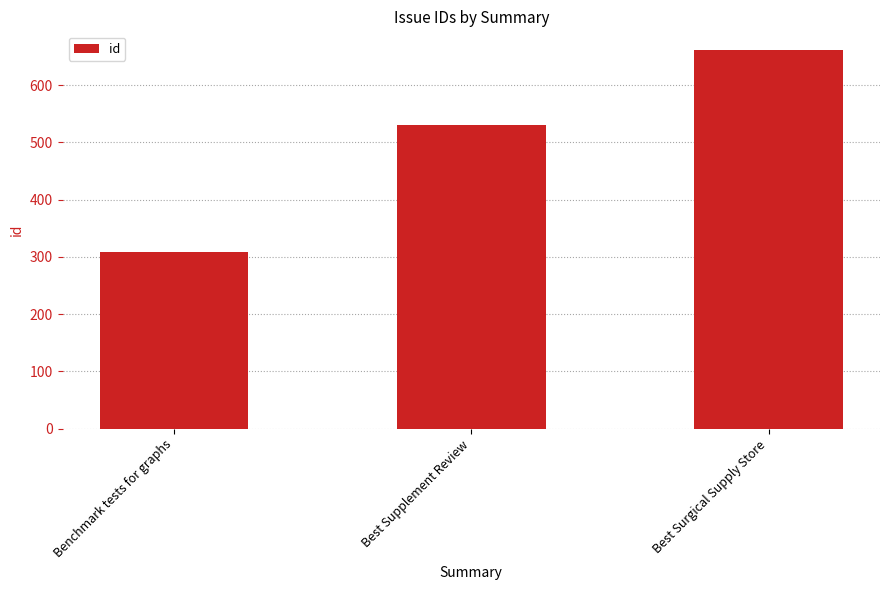

Reading left to right, extract all data points from this chart.

Benchmark tests for graphs=309	Best Supplement Review=530	Best Surgical Supply Store=661